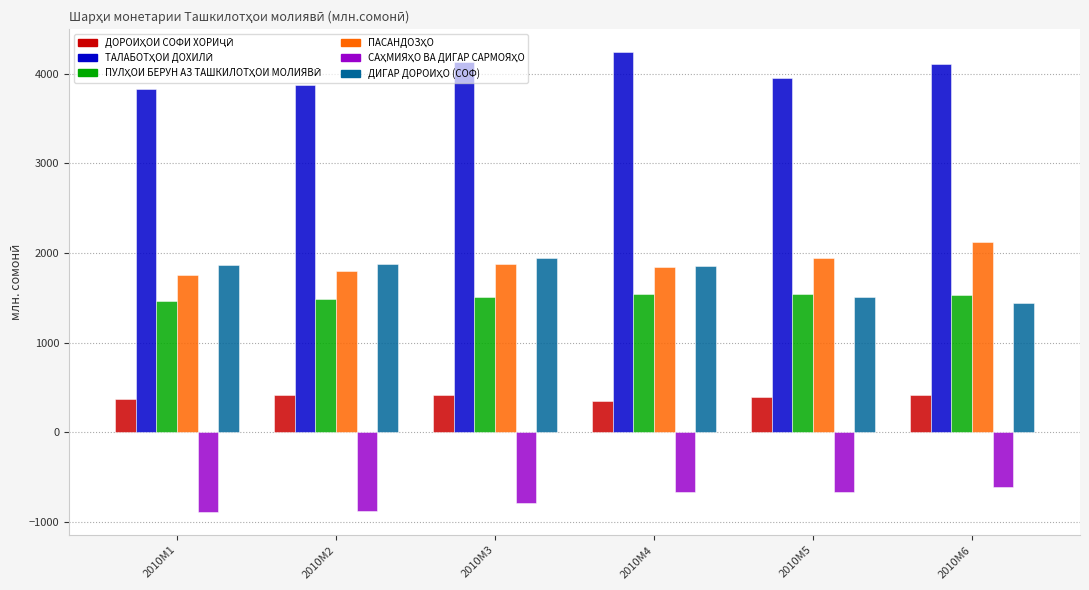

What is the greatest value displayed?

4241.0